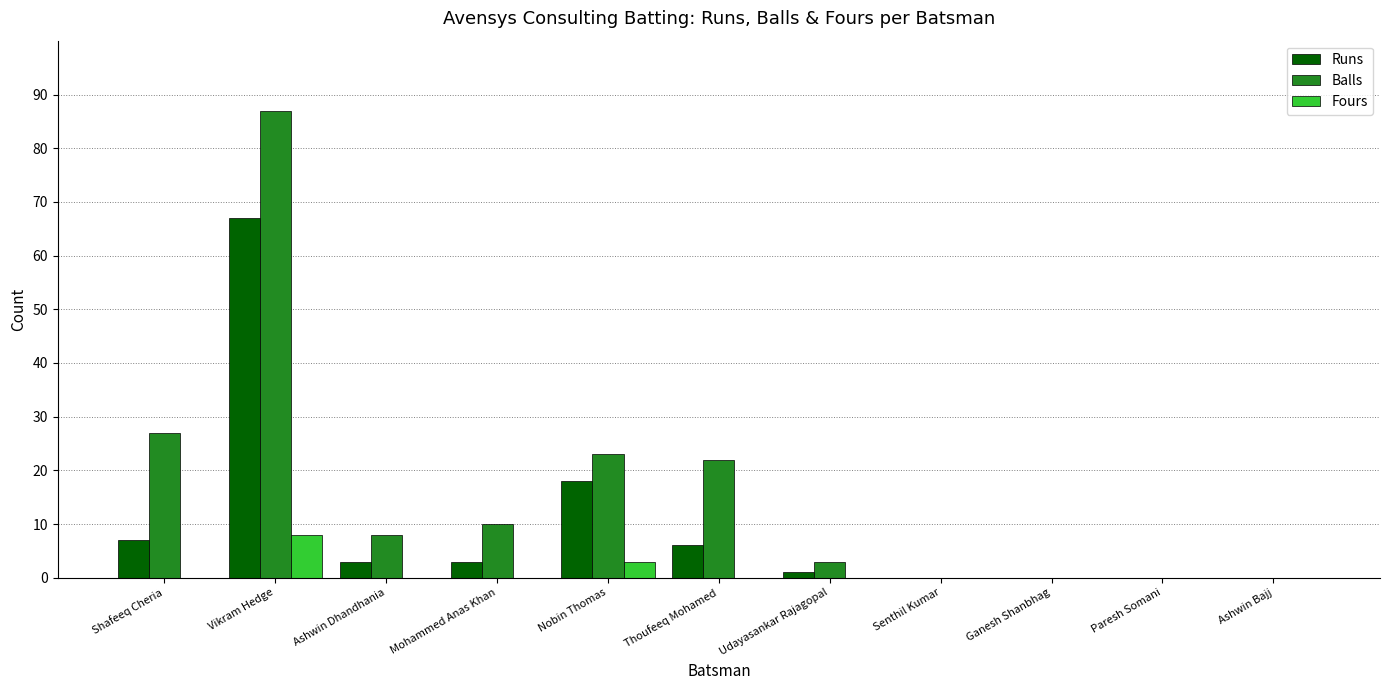

Where does the Runs series first go above 3?

Shafeeq Cheria